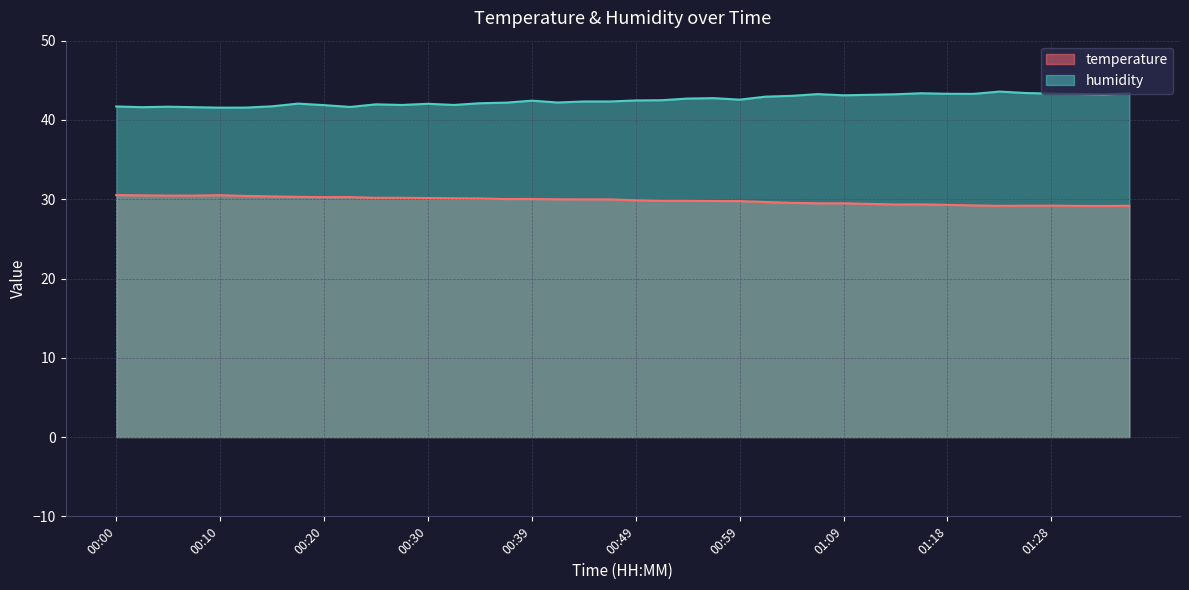

Rank the series by their maximum value, from lowest to highest.

temperature, humidity